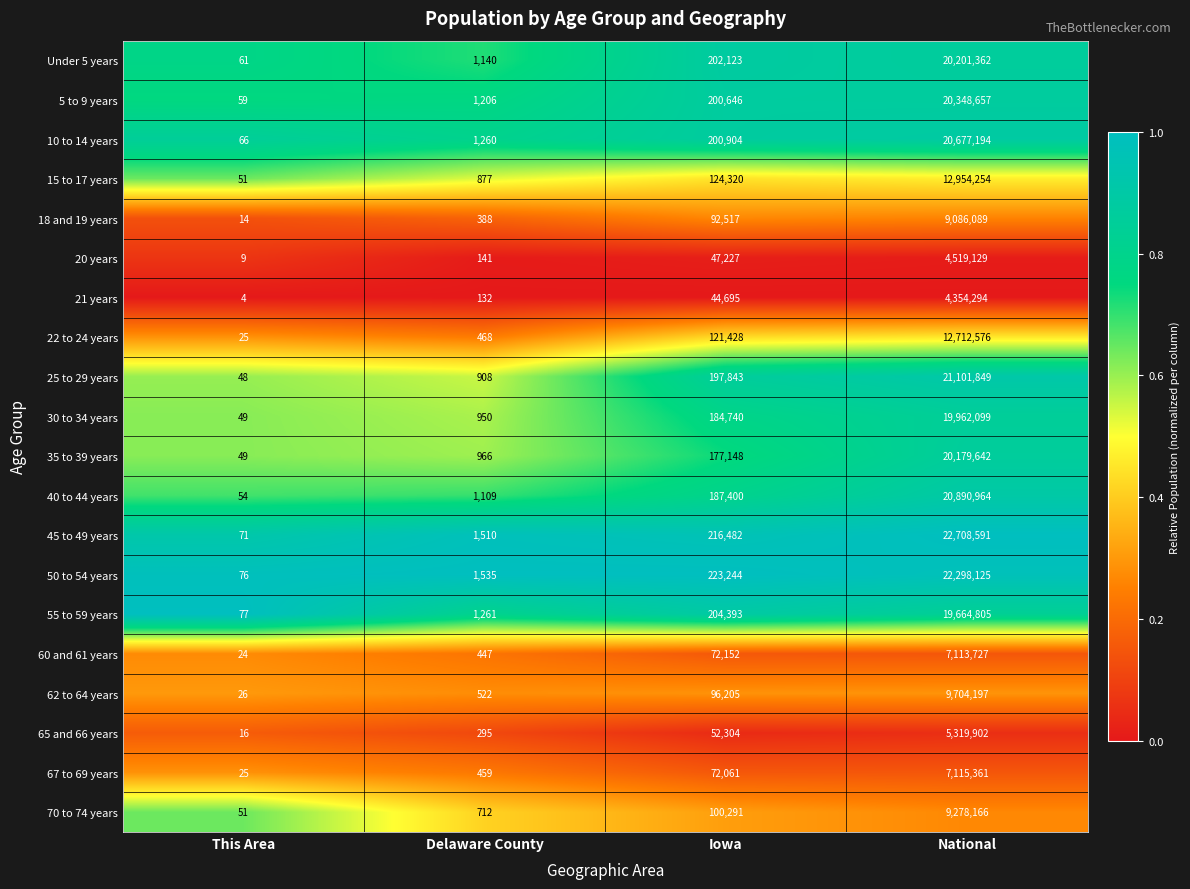

List the series in order of their peak value, highest first.

45 to 49 years, 50 to 54 years, 25 to 29 years, 40 to 44 years, 10 to 14 years, 5 to 9 years, Under 5 years, 35 to 39 years, 30 to 34 years, 55 to 59 years, 15 to 17 years, 22 to 24 years, 62 to 64 years, 70 to 74 years, 18 and 19 years, 67 to 69 years, 60 and 61 years, 65 and 66 years, 20 years, 21 years